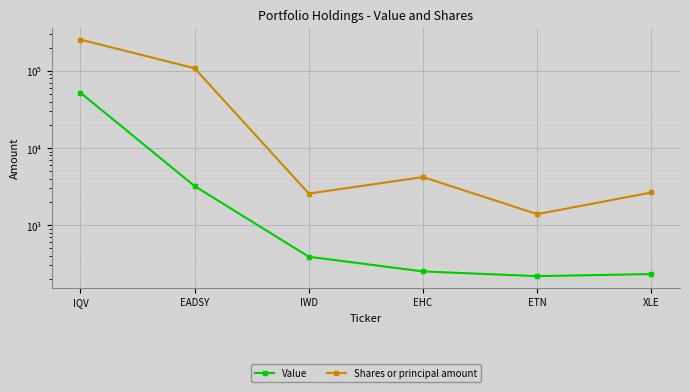

What is the difference between the highest and lowest values at IQV?

202630